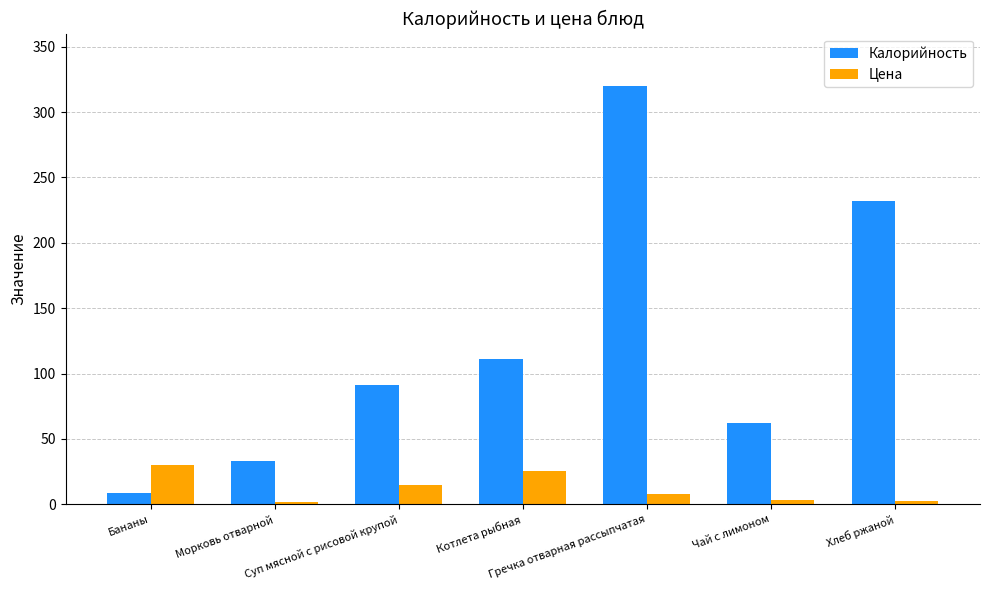

Which series has the largest range (max minus min)?

Калорийность